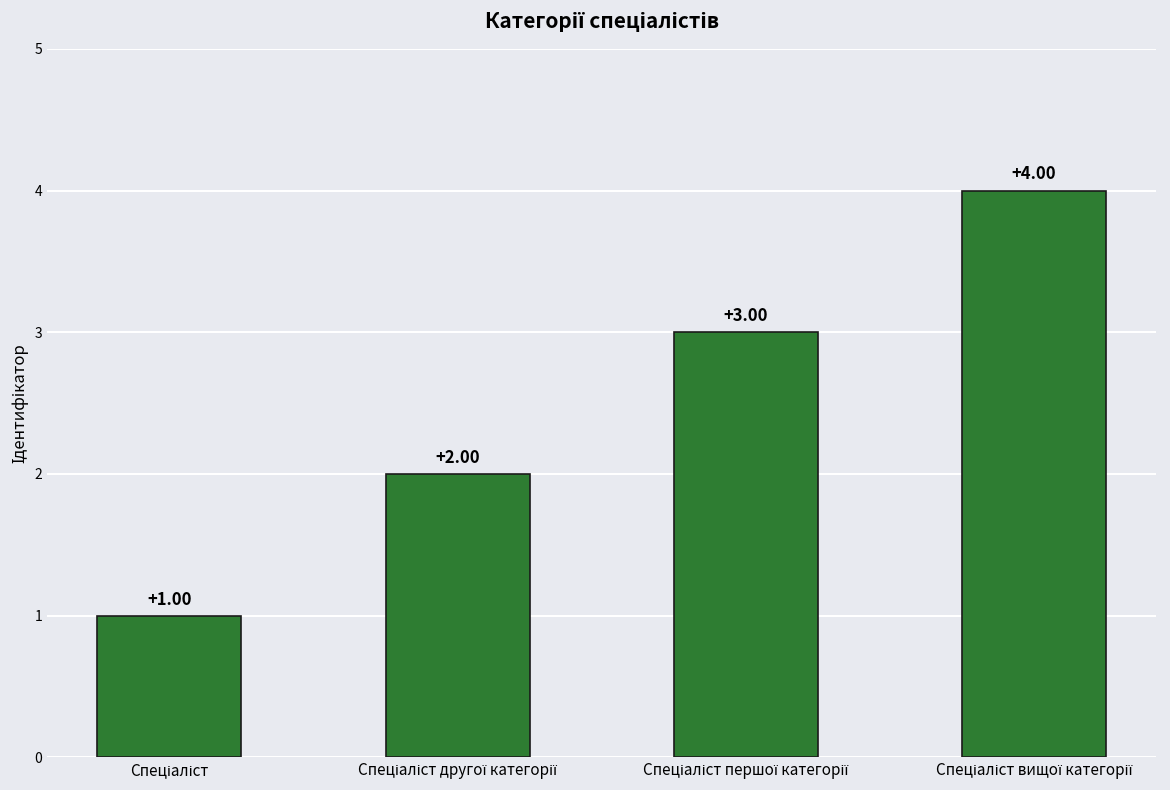

What is the difference between the maximum and minimum values?

3